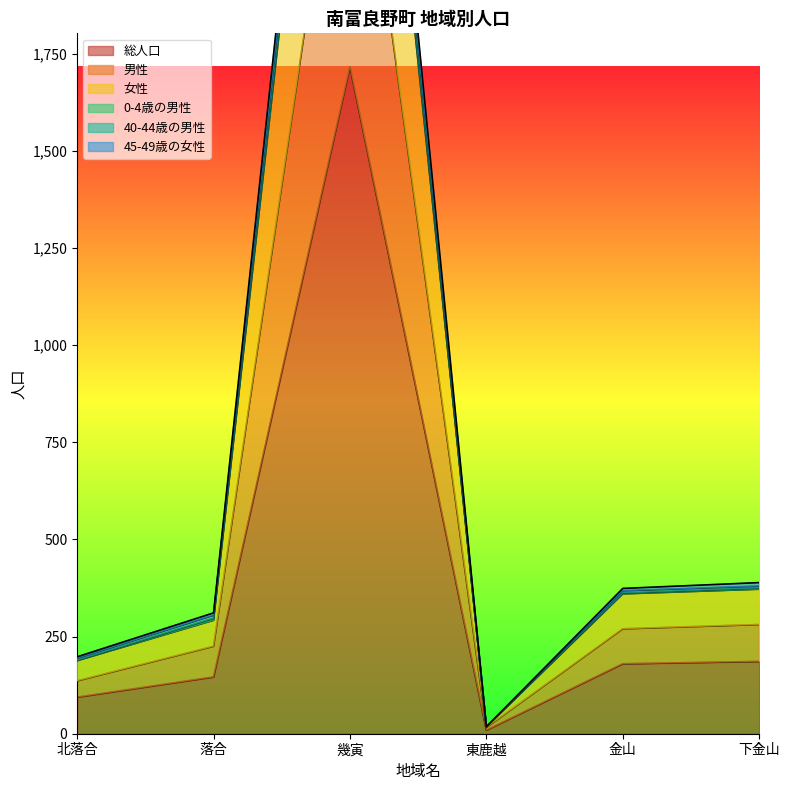

What is the maximum value for 総人口?

1717